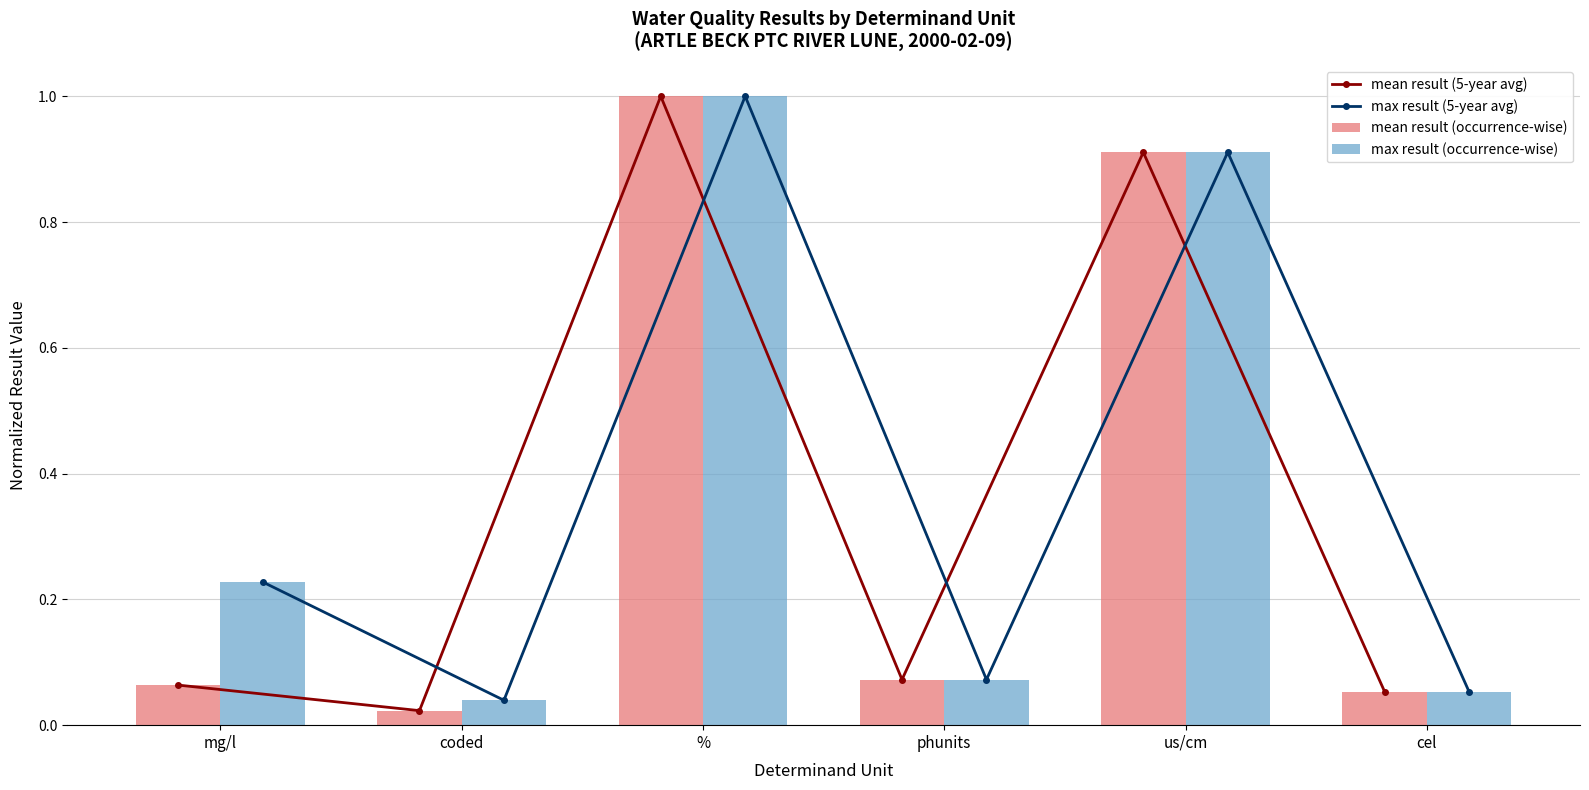

Which series has the largest range (max minus min)?

mean result (5-year avg)